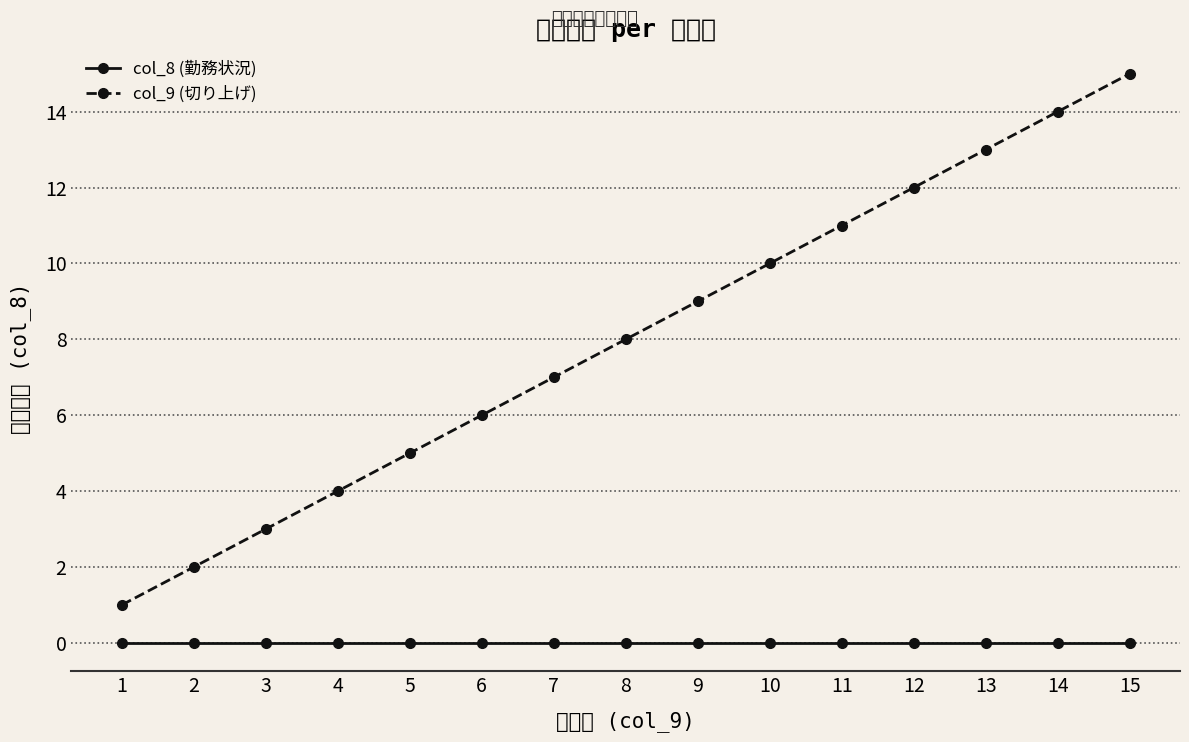

Which has a higher value, 8 or 5?

8